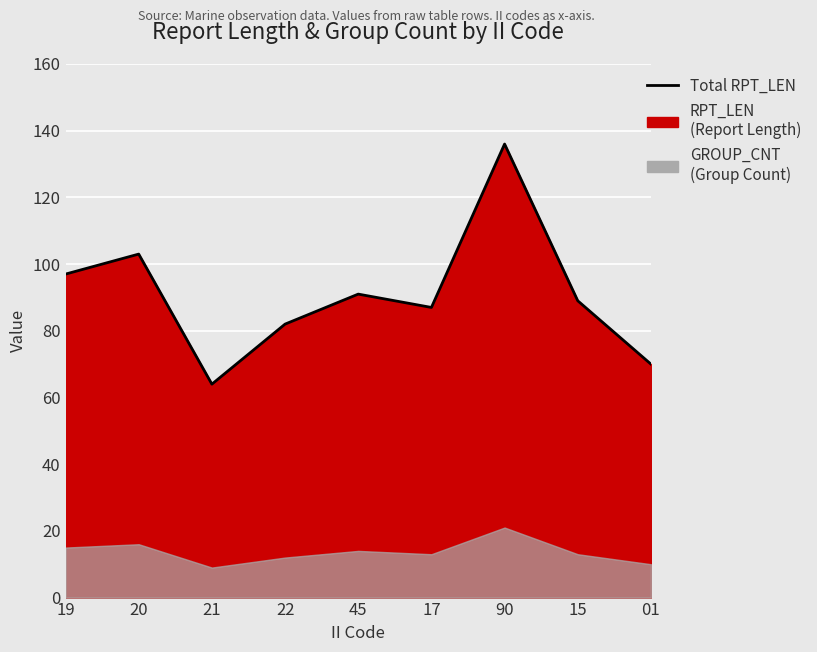

What is the difference between the second highest and second lowest values?

33